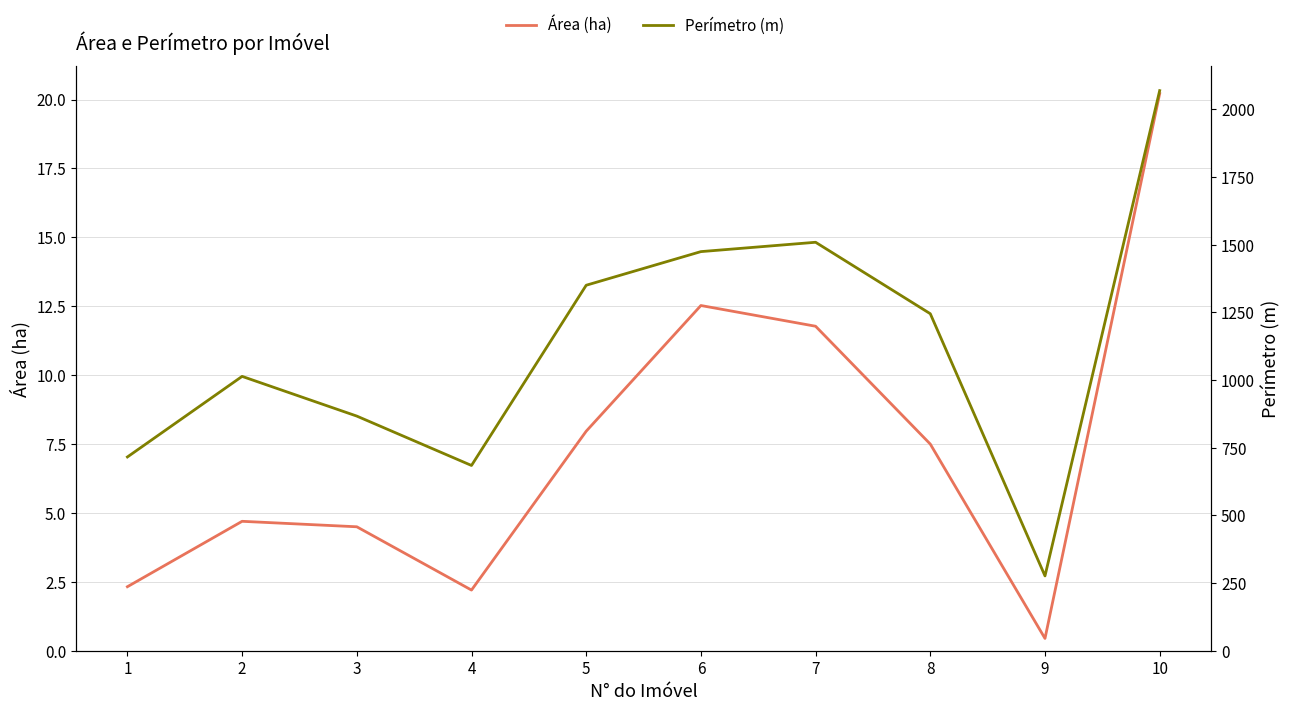

Rank the categories by Área (ha) value from lowest to highest.

9, 4, 1, 3, 2, 8, 5, 7, 6, 10